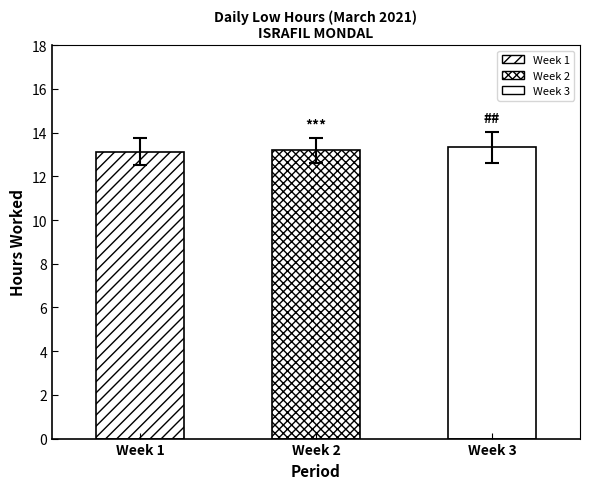

Are the bars horizontal?

No